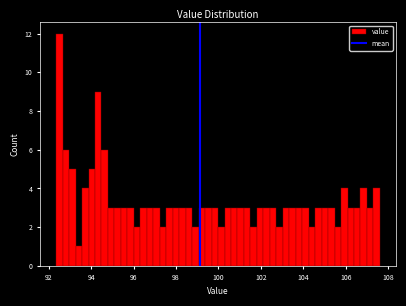

Read against the x-axis, roughly where is the centre of the tallest bar?

92.4